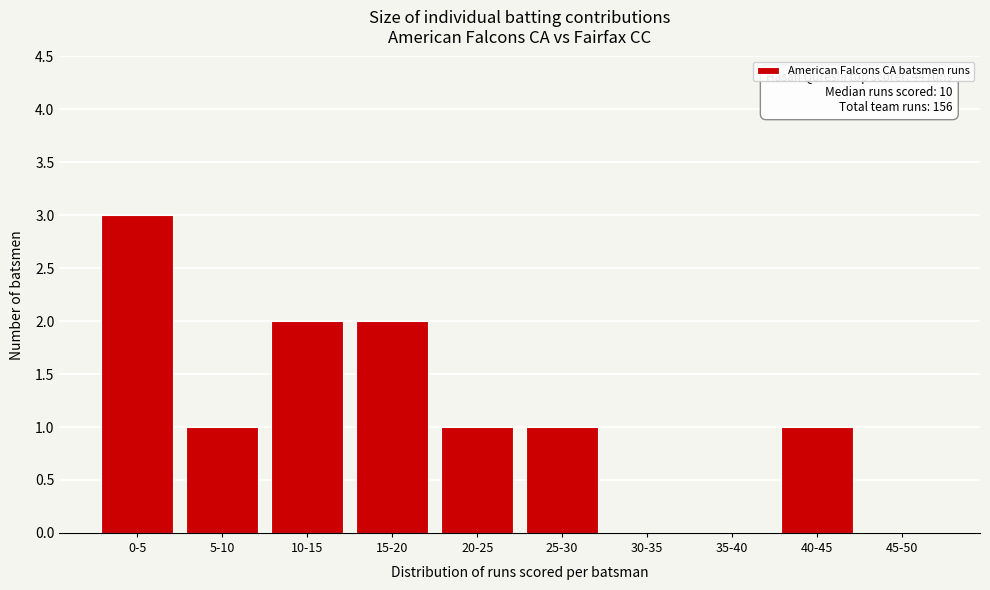

Reading left to right, list all the values displayed in this chart.

0-5=3	5-10=1	10-15=2	15-20=2	20-25=1	25-30=1	30-35=0	35-40=0	40-45=1	45-50=0